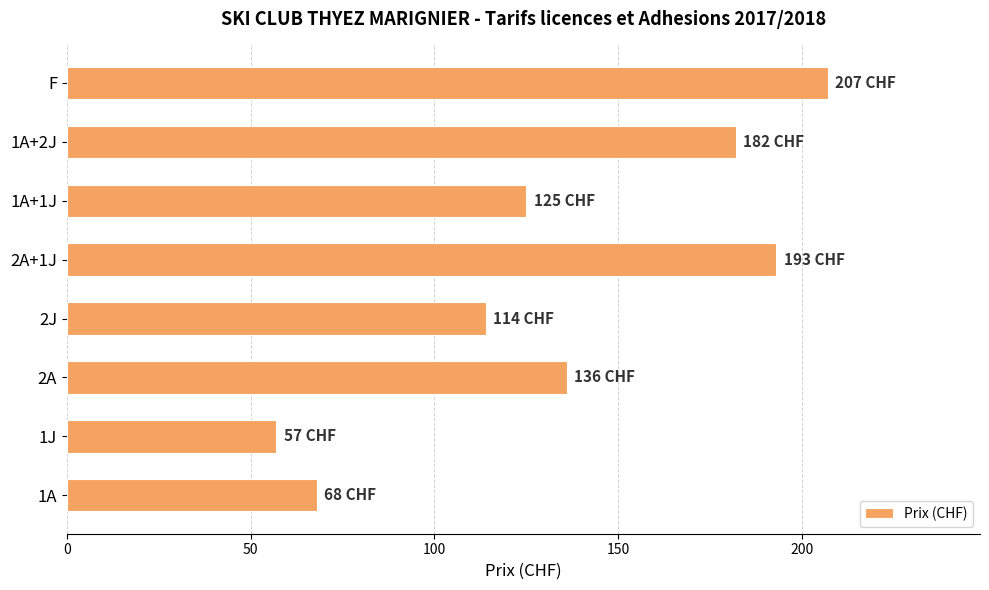

Rank the categories by value from highest to lowest.

F, 2A+1J, 1A+2J, 2A, 1A+1J, 2J, 1A, 1J